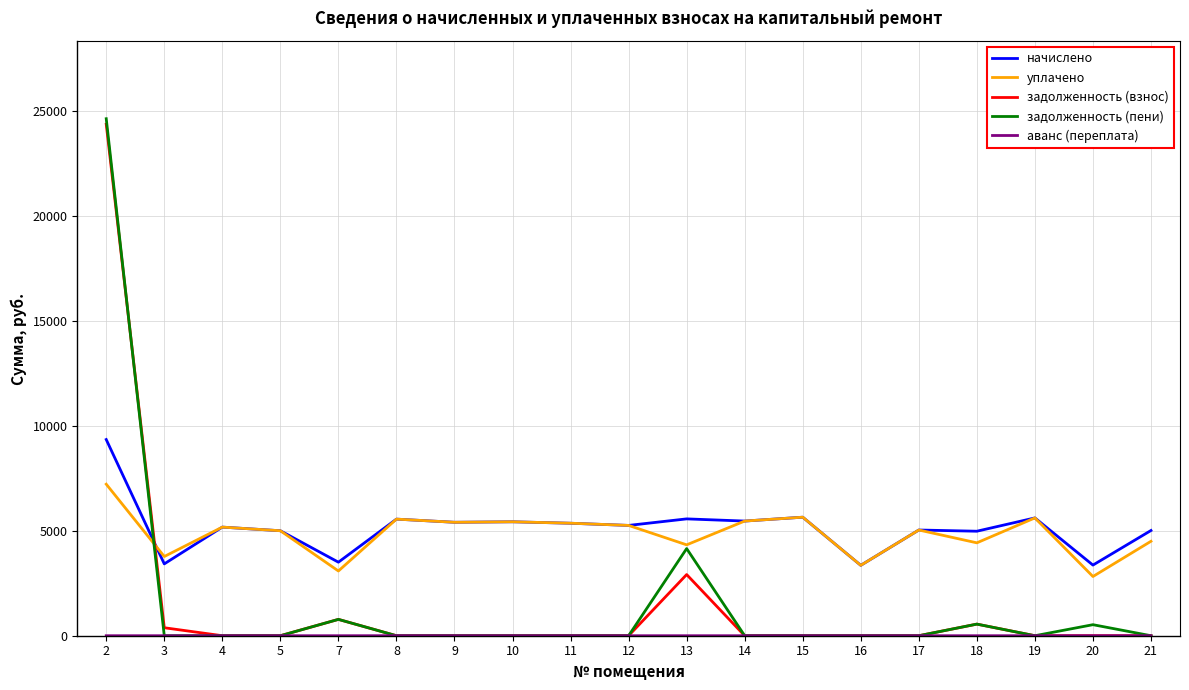

What is the highest value of the задолженность (пени) series?

24621.2